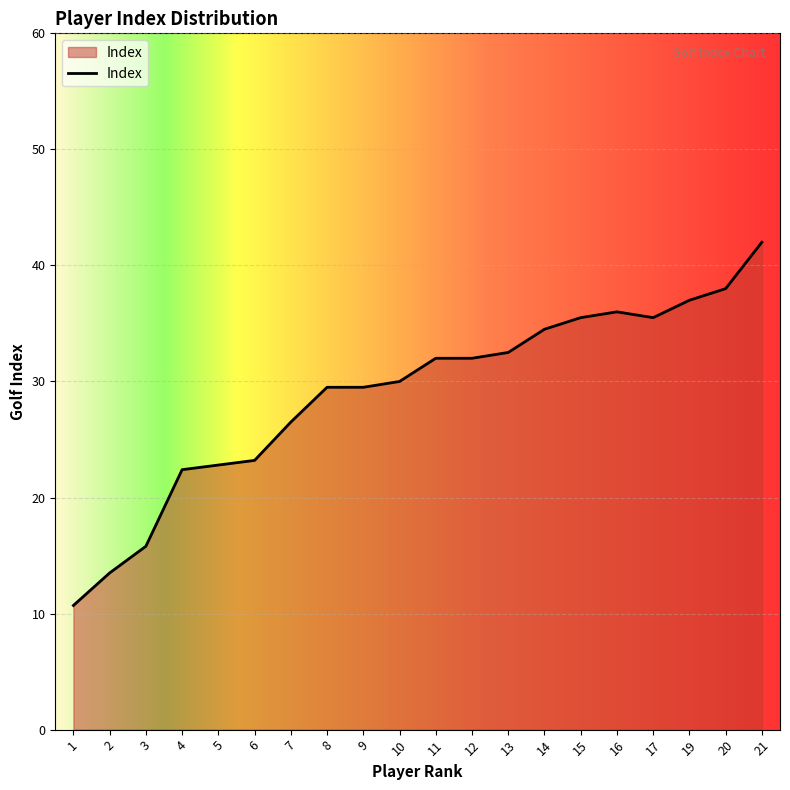

What is the average value?

28.9